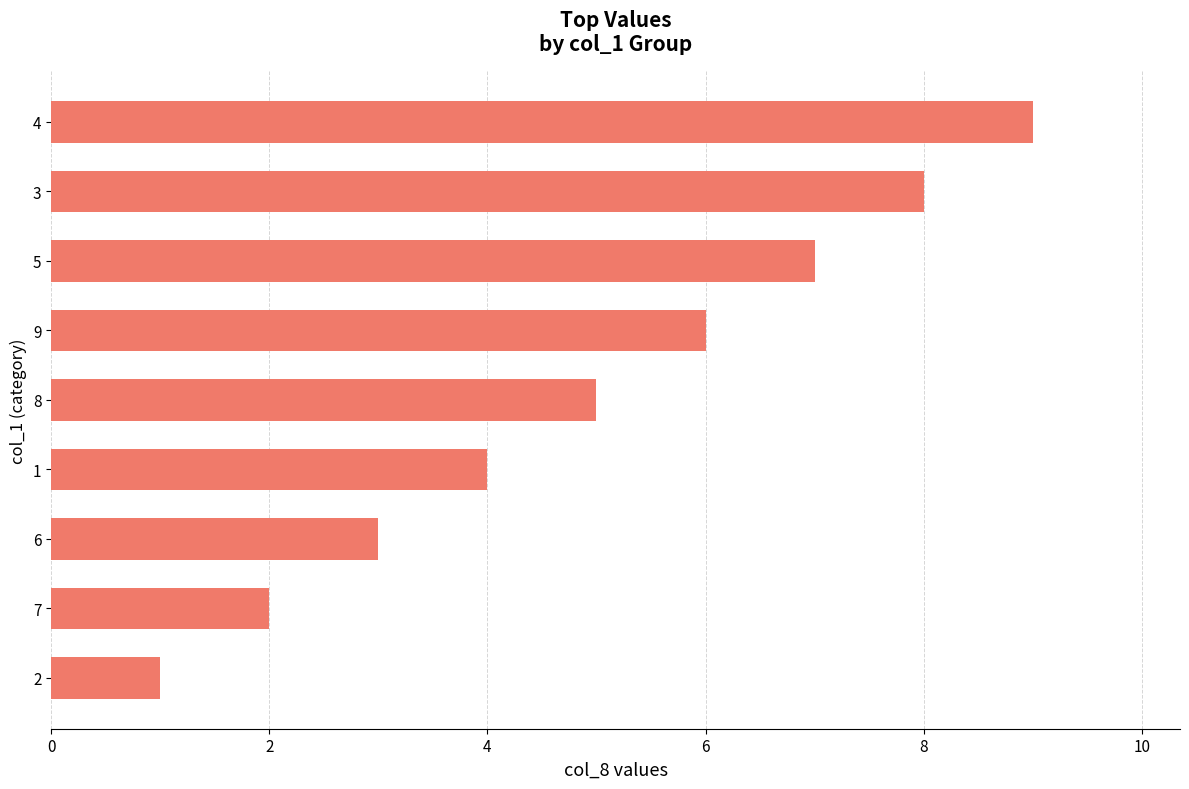

What is the sum of all values?

45